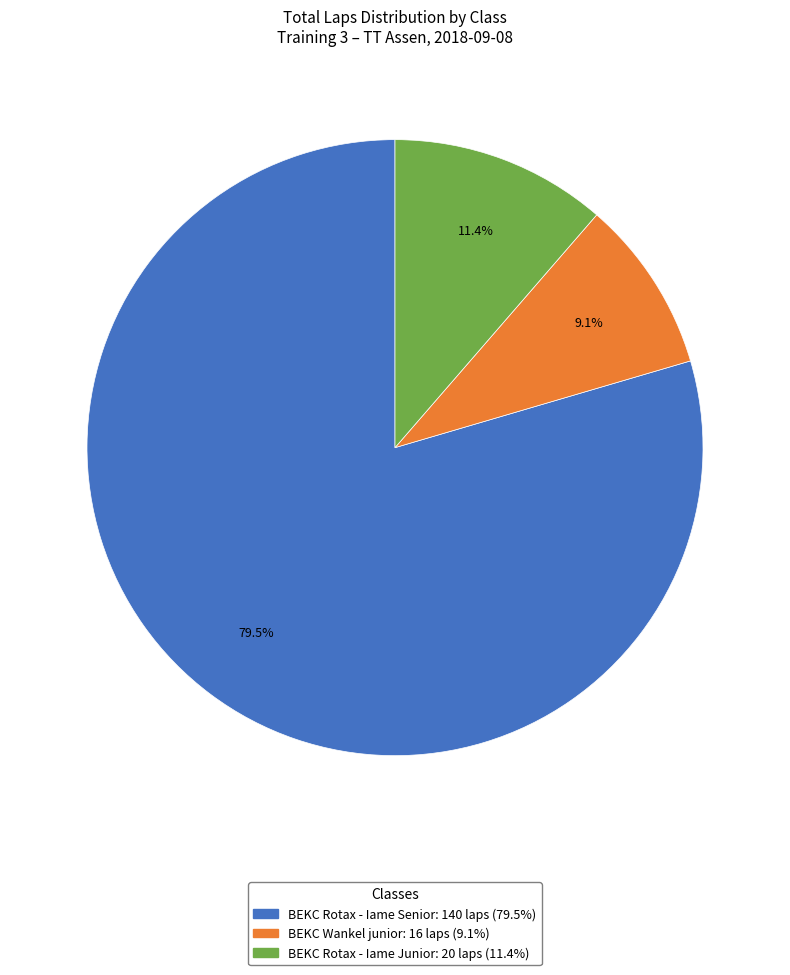

How many segments does this pie chart have?

3